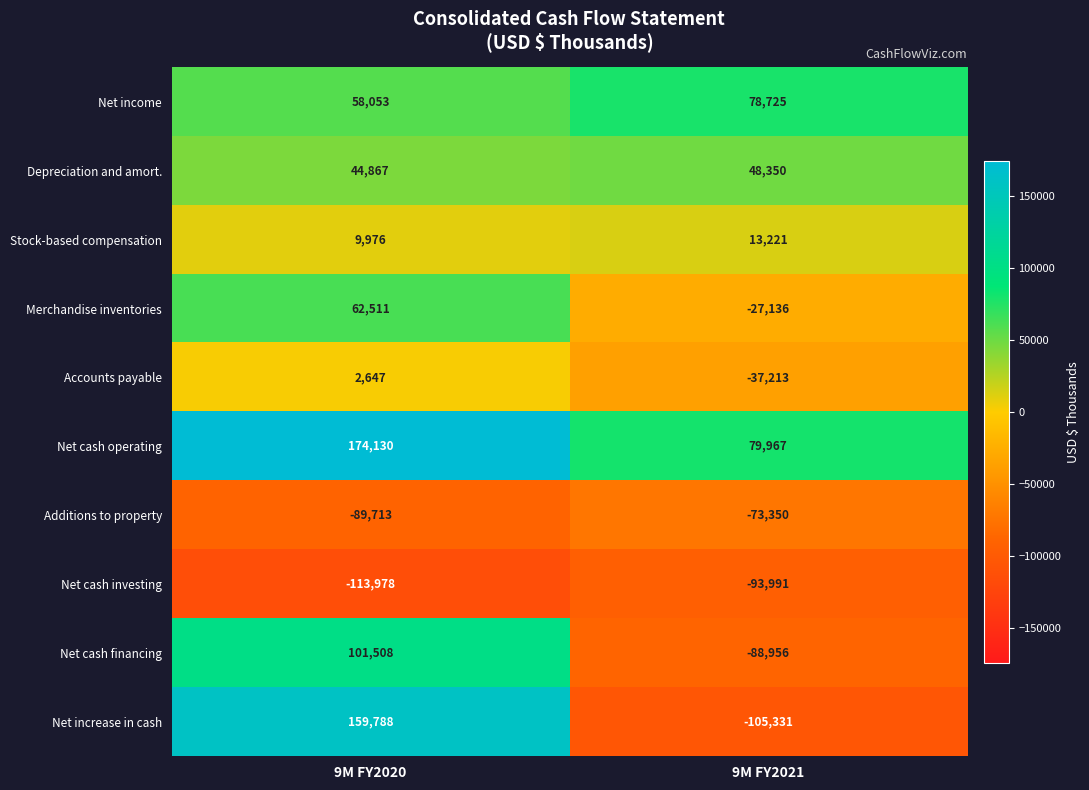

Read the Net cash operating value at 9M FY2021, to the nearest 50.

79950